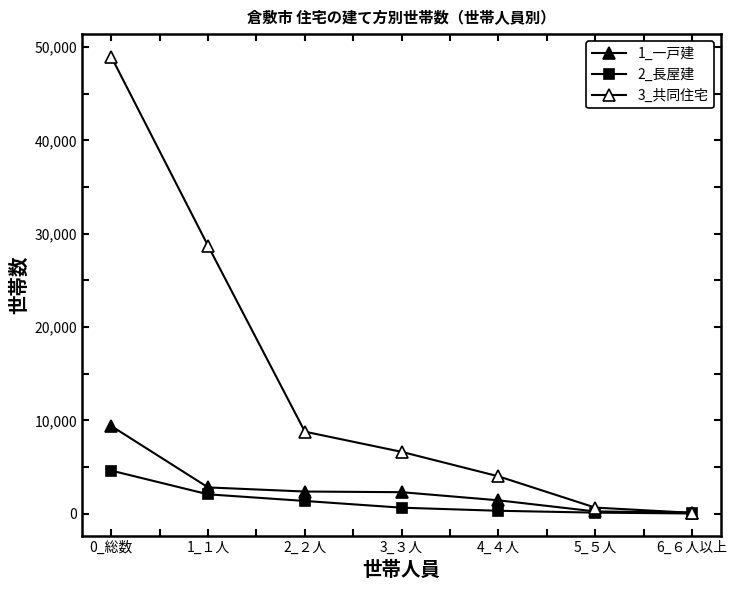

True or false: 1_一戸建 has more than 1 points higher than both neighbors.

False